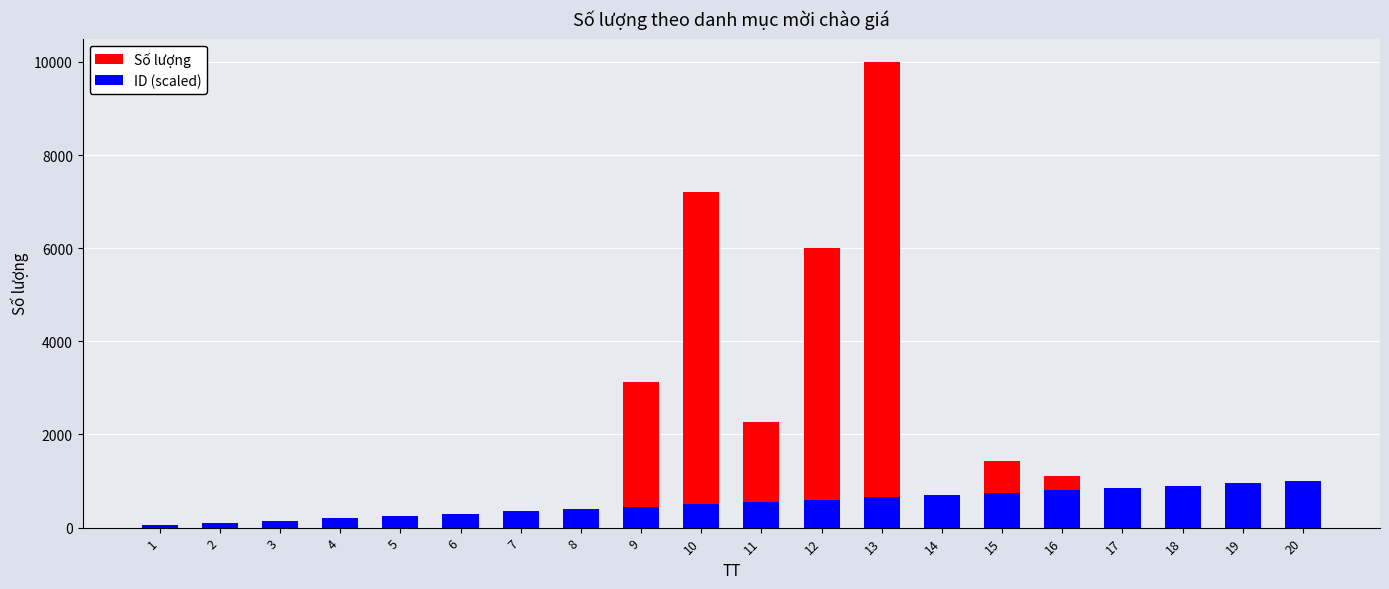

Which category has the highest value across all series?

13